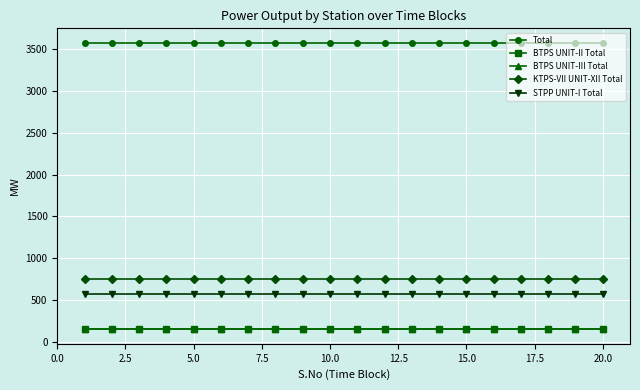

Does the chart display data point markers on the line(s)?

Yes